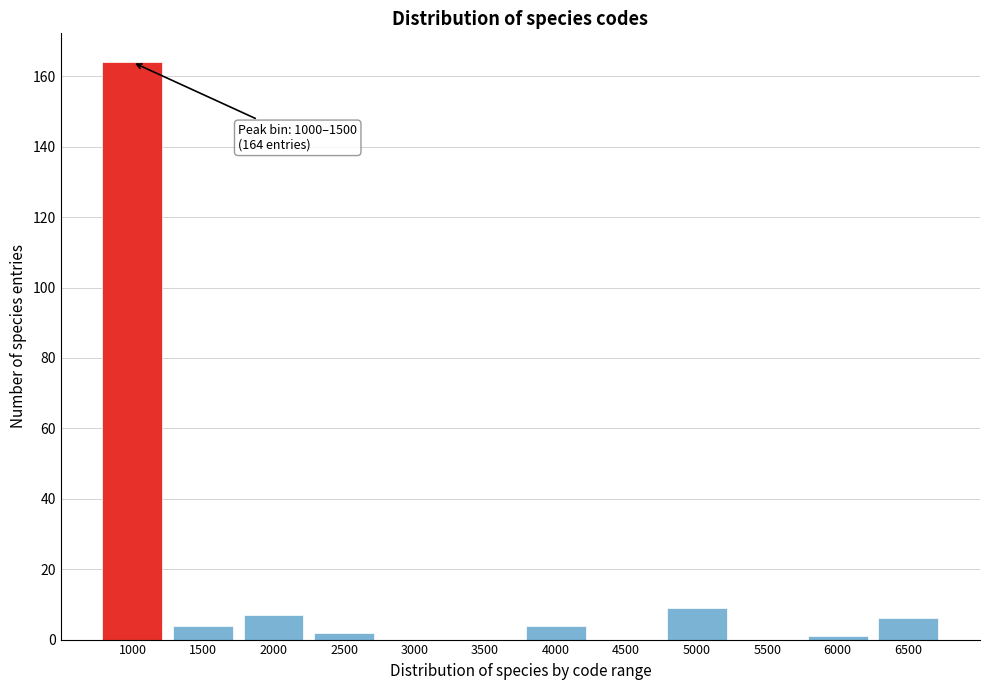

Reading left to right, what are all the values shown in this chart?

1000=164	1500=4	2000=7	2500=2	3000=0	3500=0	4000=4	4500=0	5000=9	5500=0	6000=1	6500=6